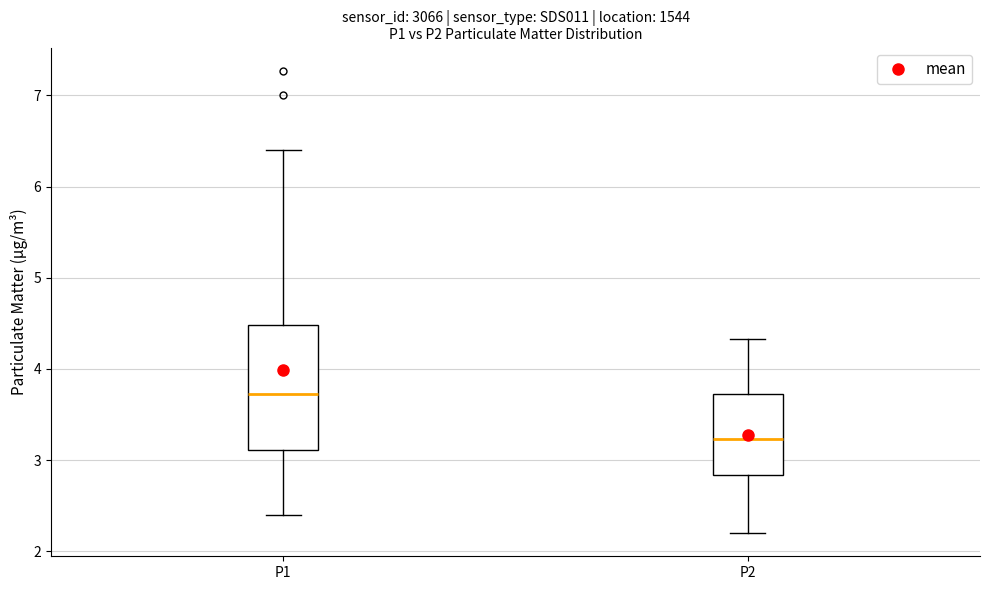

Which box has the highest median line?

P1